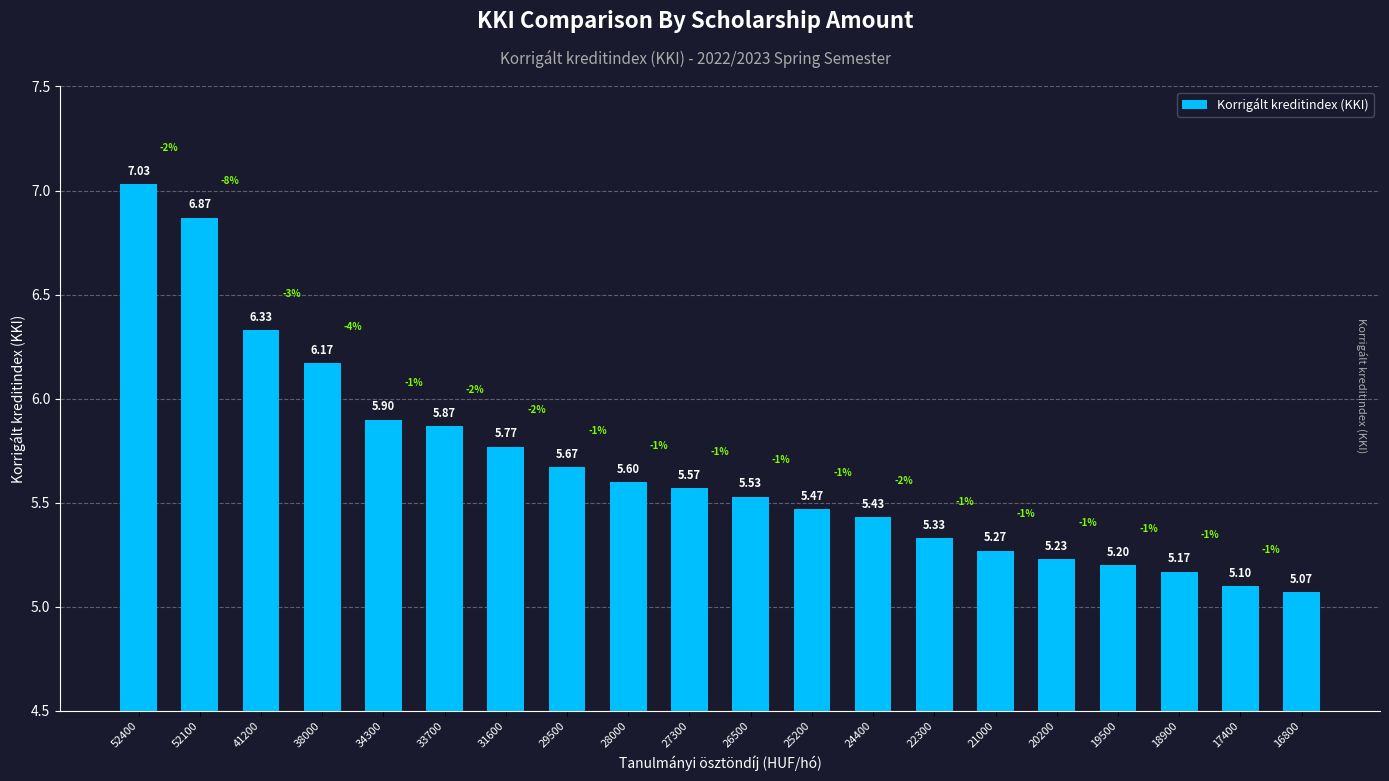

What is the difference between the values at 33700 and 22300?

0.5